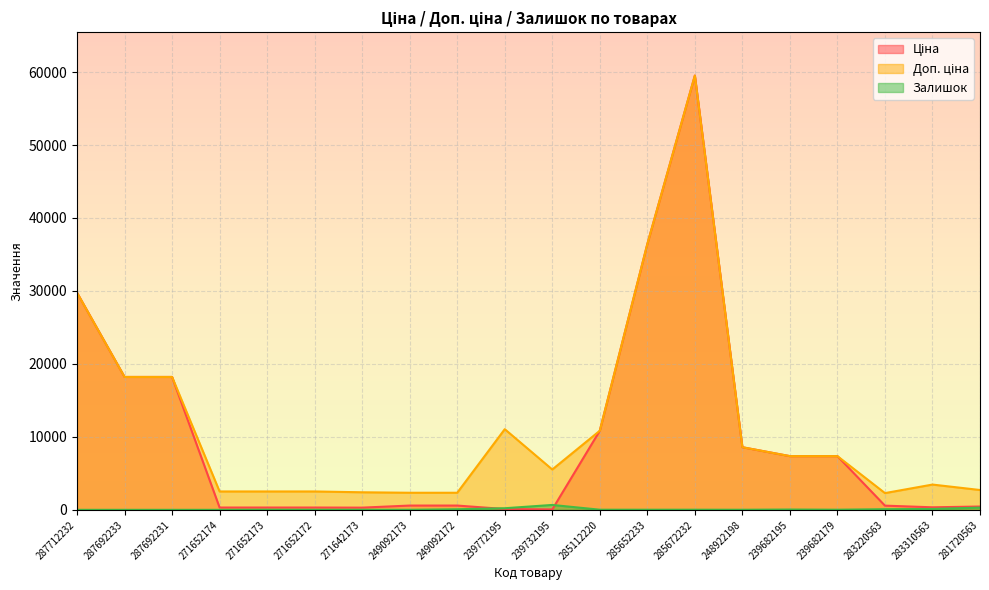

Where is the first local maximum for Ціна?

285672232